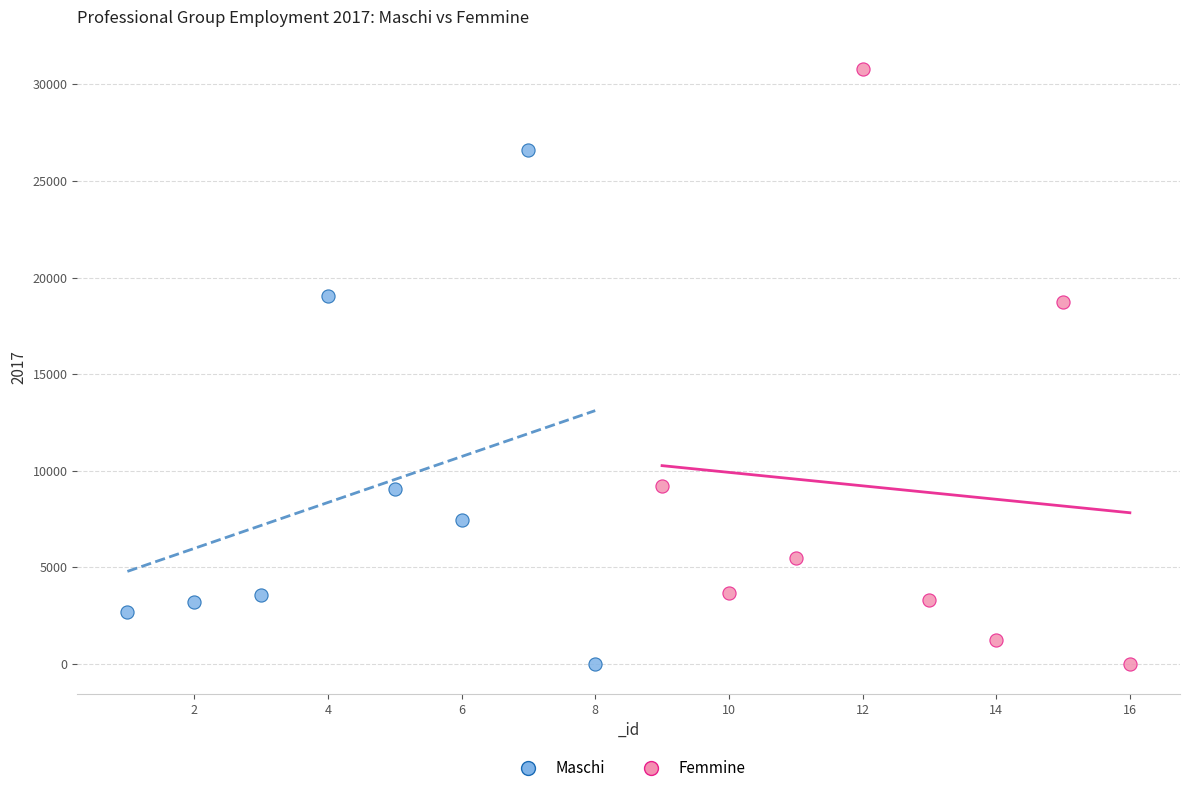

Which series has the largest Y range (max minus min)?

Femmine